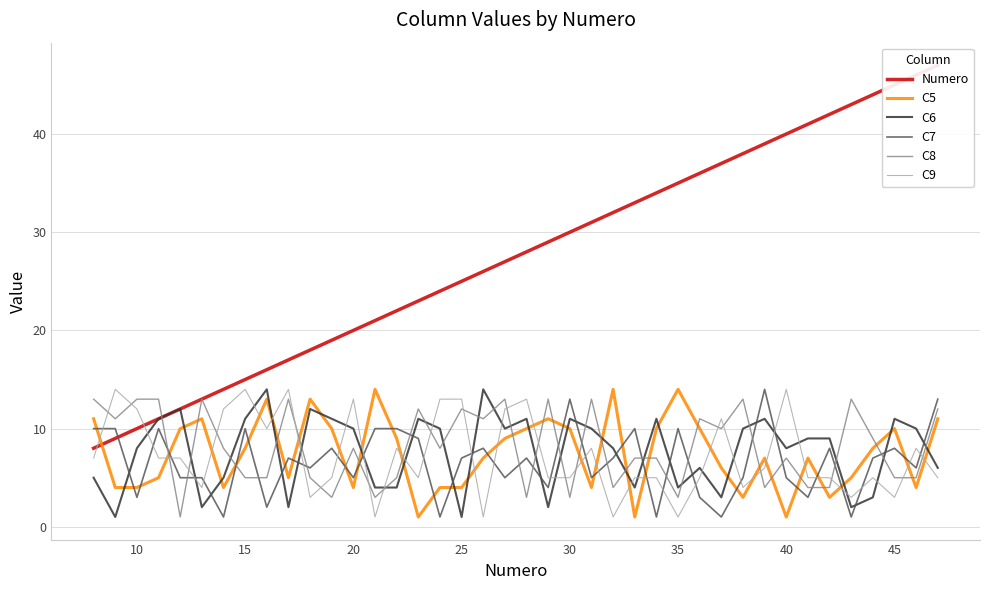

Is it true that C5 equals 4 at 25?

True